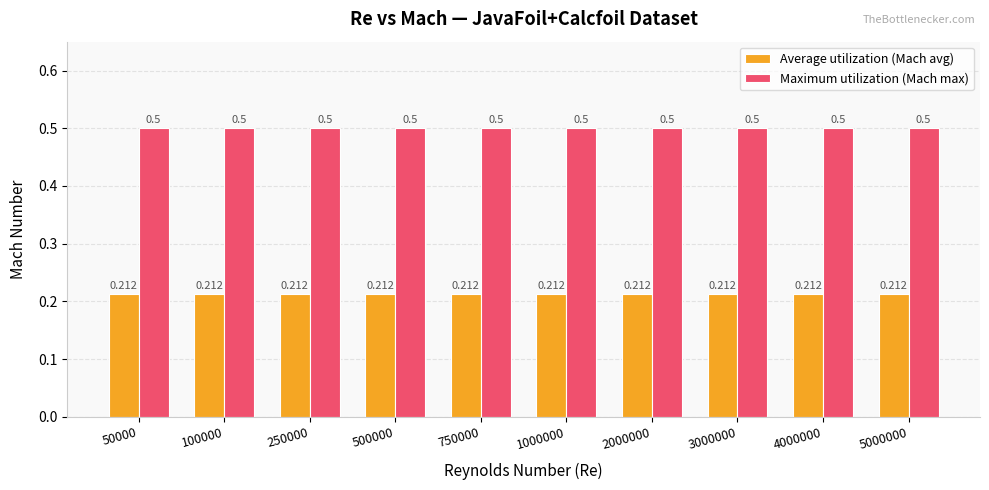

Which series has the largest total across all categories?

Maximum utilization (Mach max)